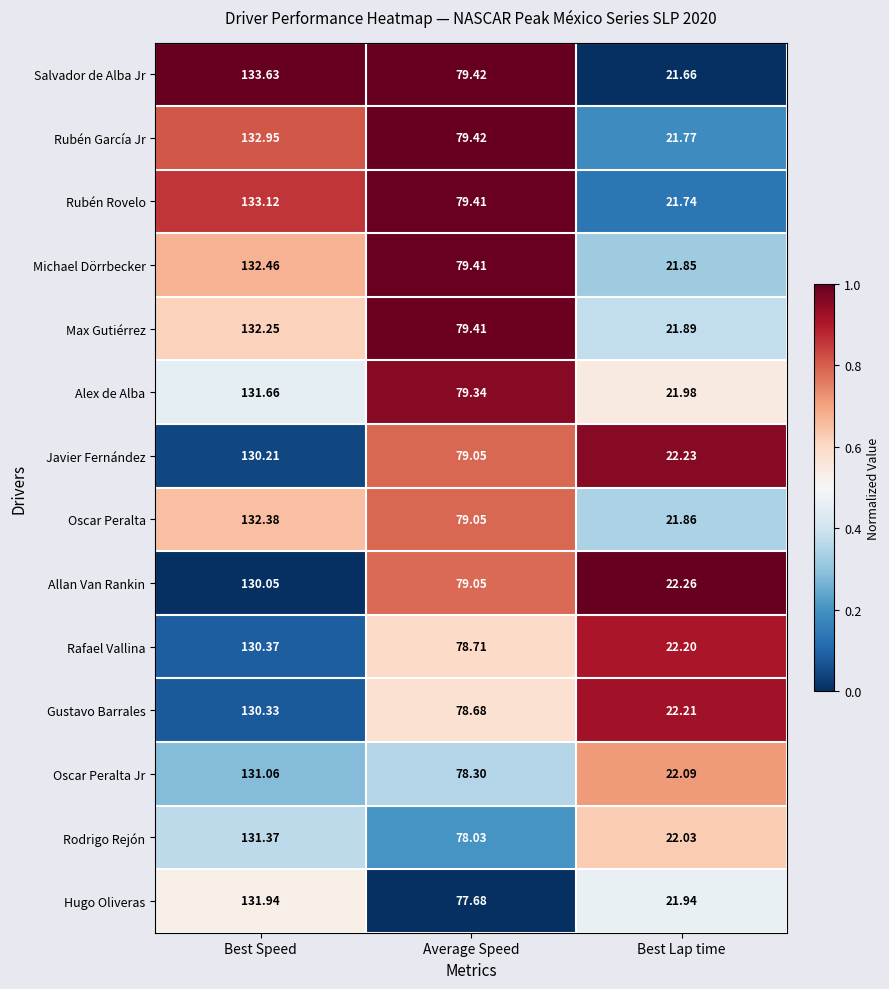

Is the value of Rafael Vallina at Average Speed greater than the value of Rubén Rovelo at Best Speed?

No